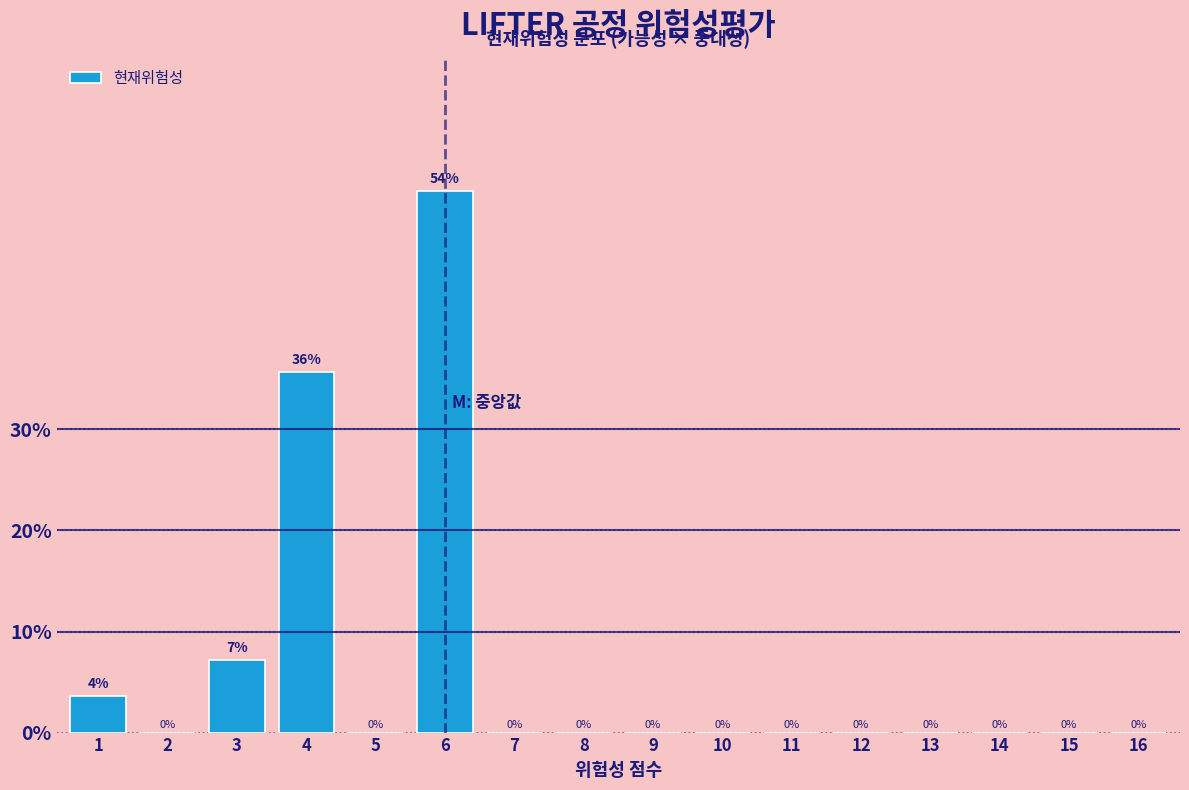

At which label is the value closest to 26?

4